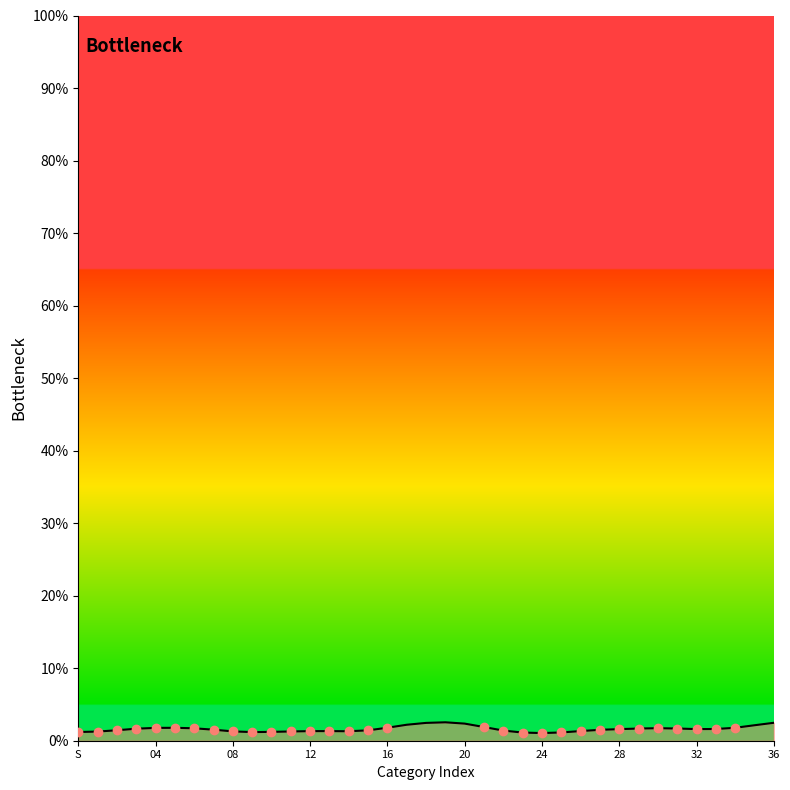

Does the chart display data point markers on the line(s)?

No